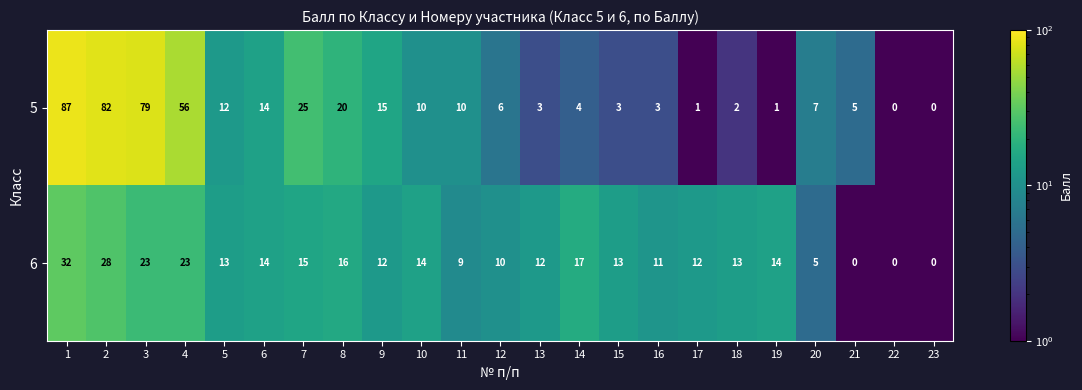

At which category is the sum across all series the highest?

1